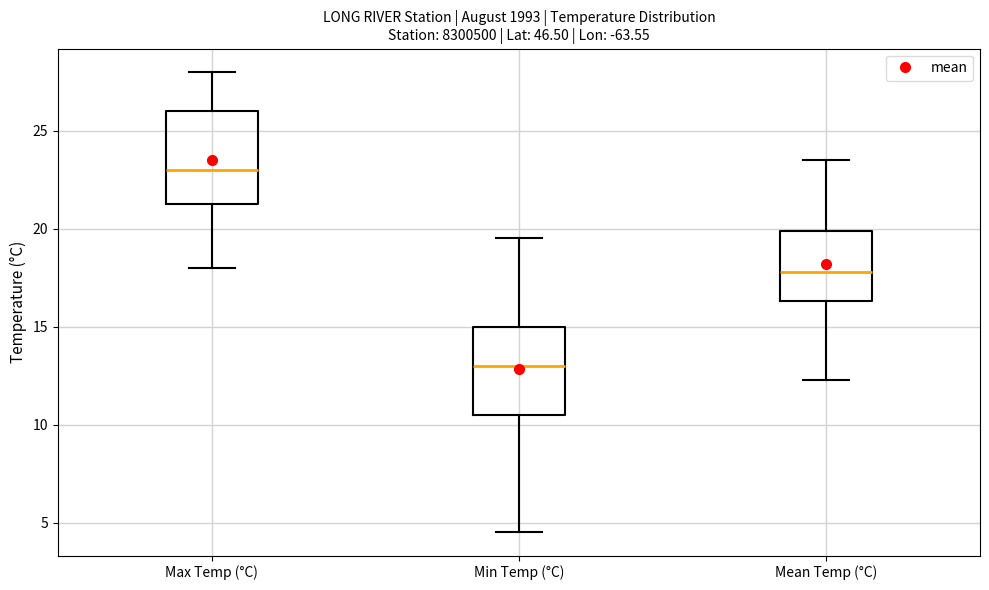

Where is the upper edge of the box for Min Temp (°C) on the y-axis? The values are not printed on the chart, so give them approximately, as read against the axis.

15.0